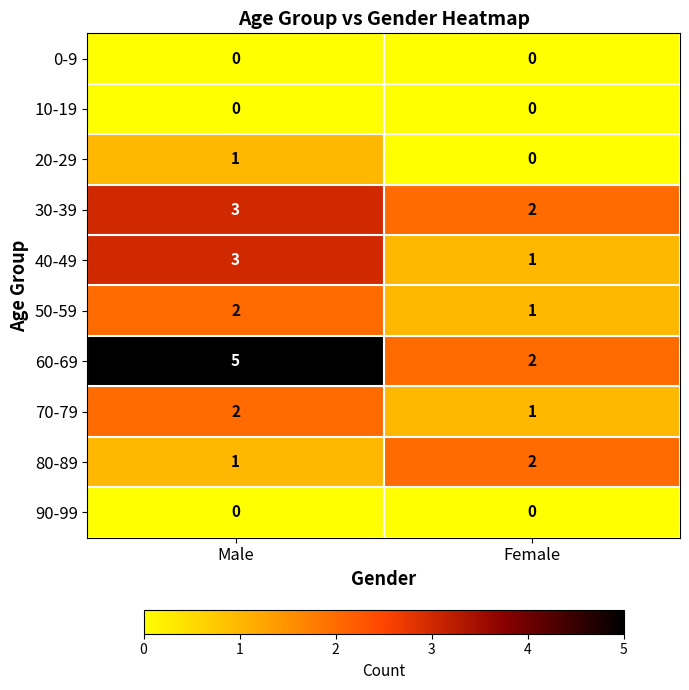

What is the sum of the 60-69 values at Female and Male?

7